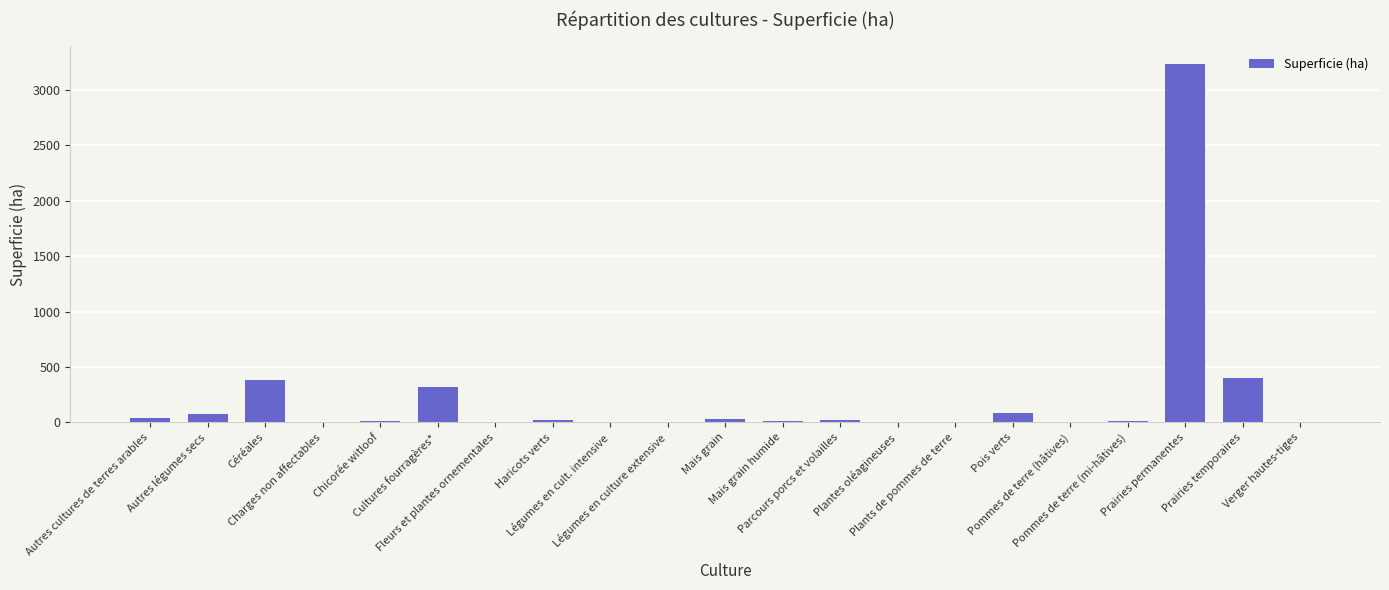

What is the maximum value shown in the chart?

3231.9